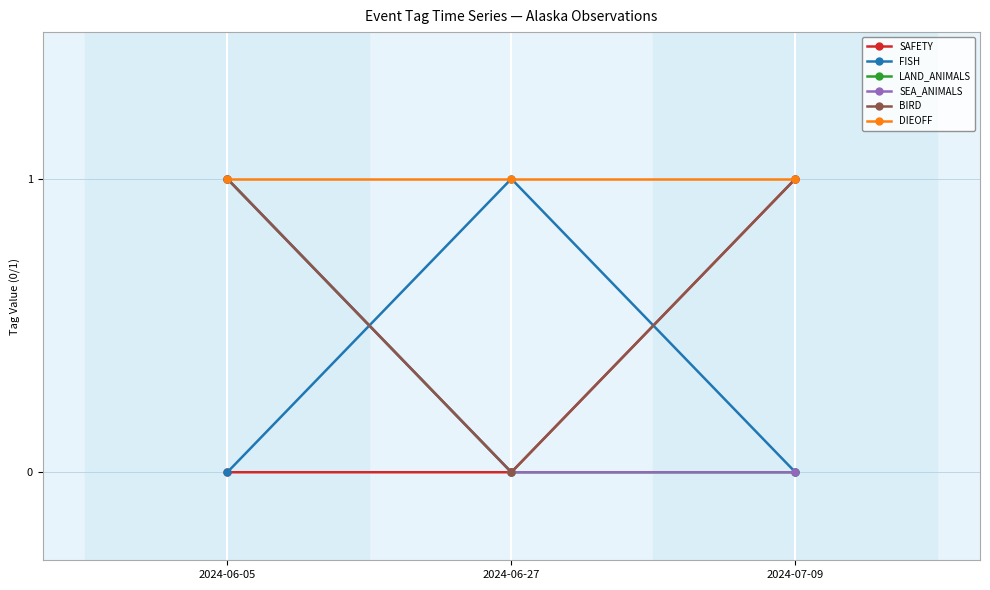

Where is DIEOFF nearest to the value 1?

2024-06-05